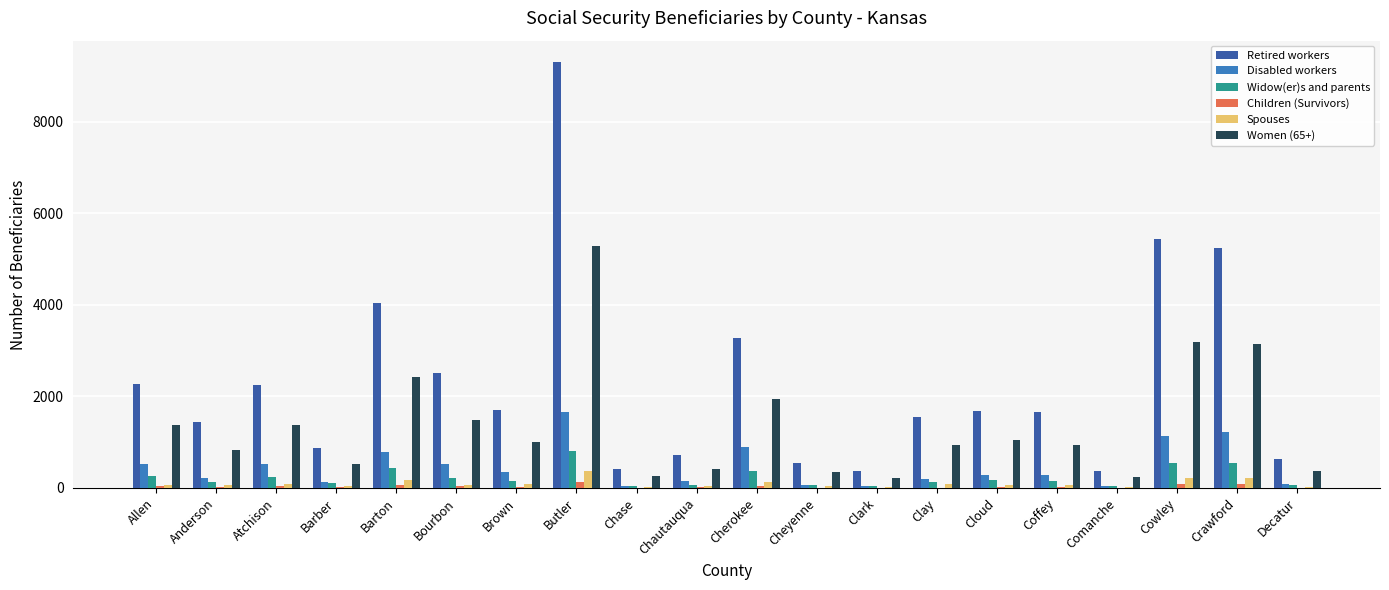

What is the total value across all series at Barton?

7930